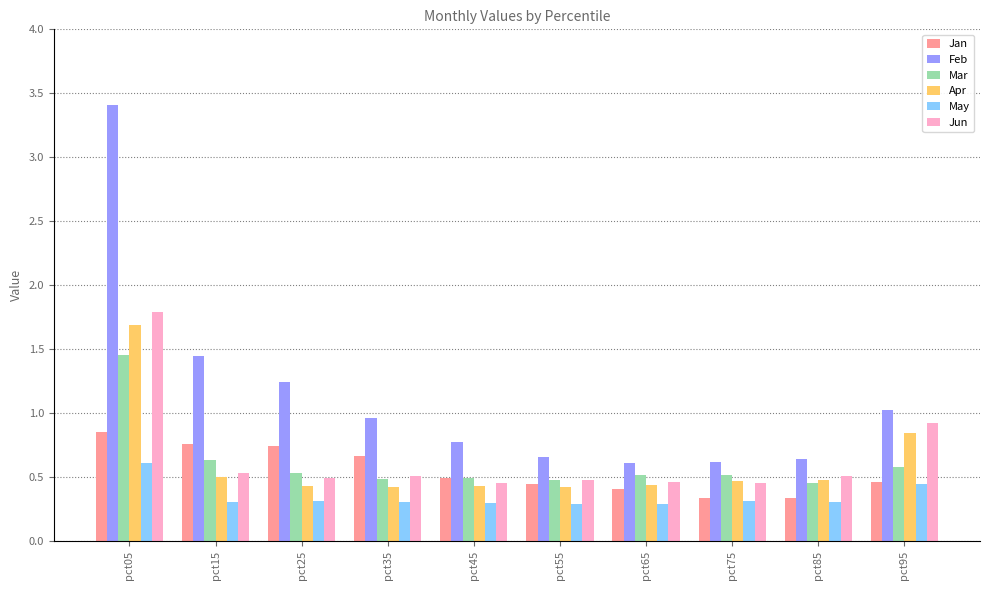

How many bars are there in total?

60